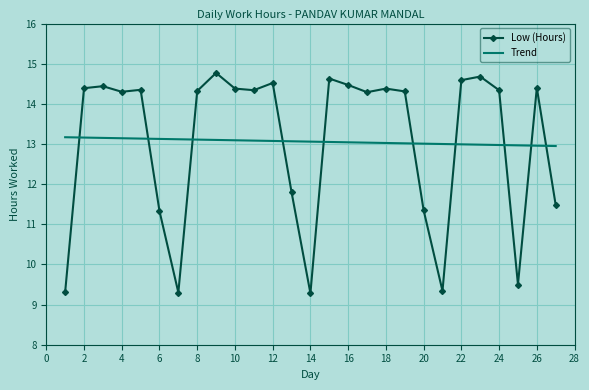

Which series has the widest spread of values?

Low (Hours)